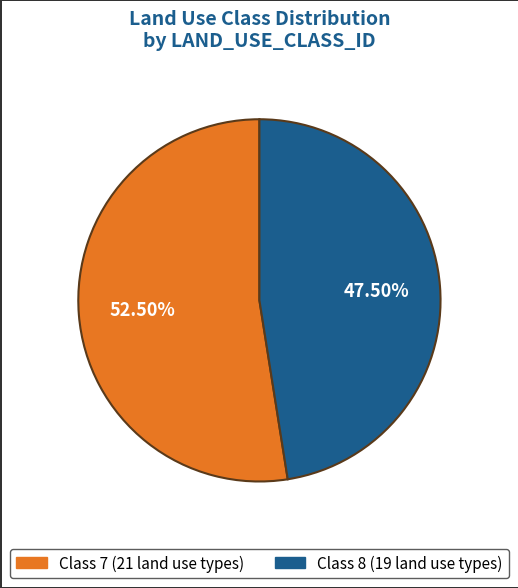

Does any single category account for the majority?

Yes